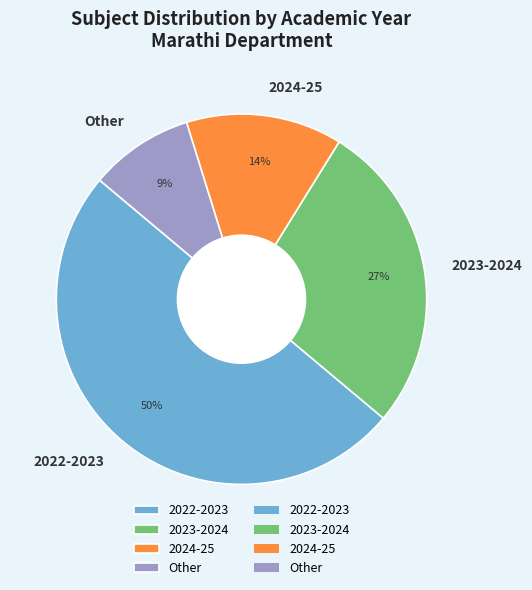

Between 2022-2023 and 2024-25, which is larger?

2022-2023